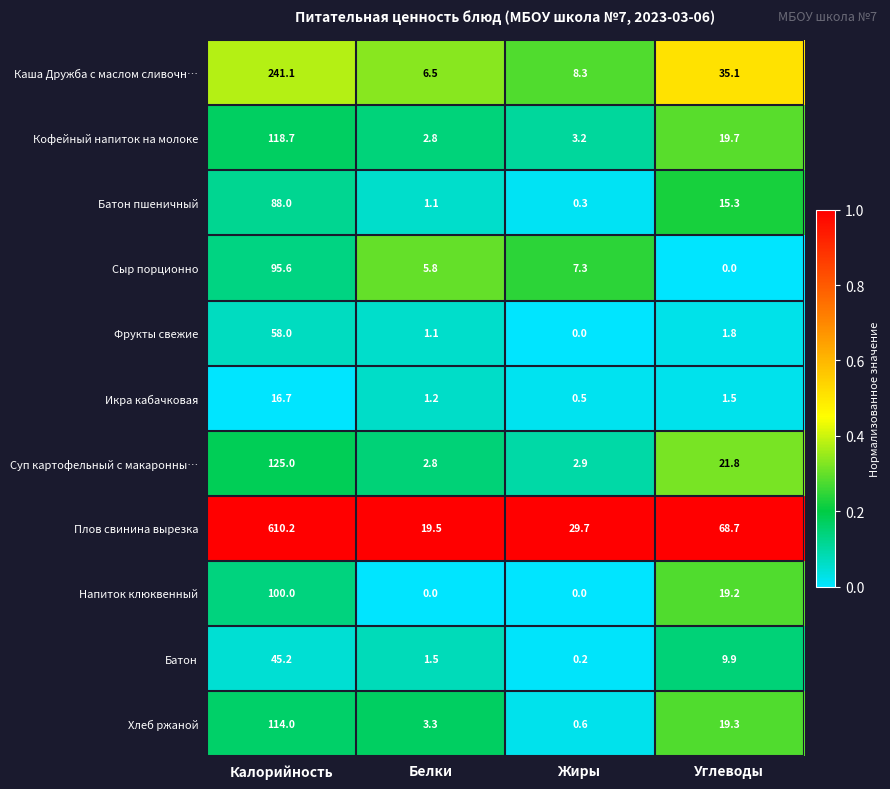

What is the maximum value shown in the chart?

610.2